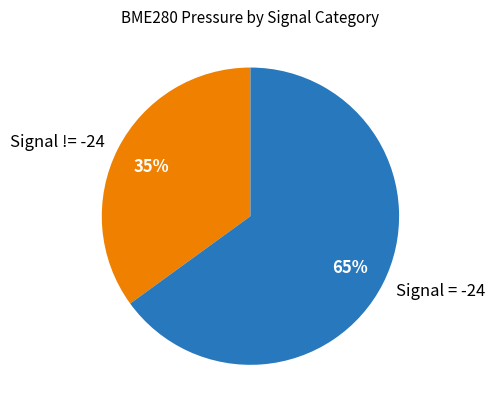

Is there any slice that represents more than half of the pie?

Yes